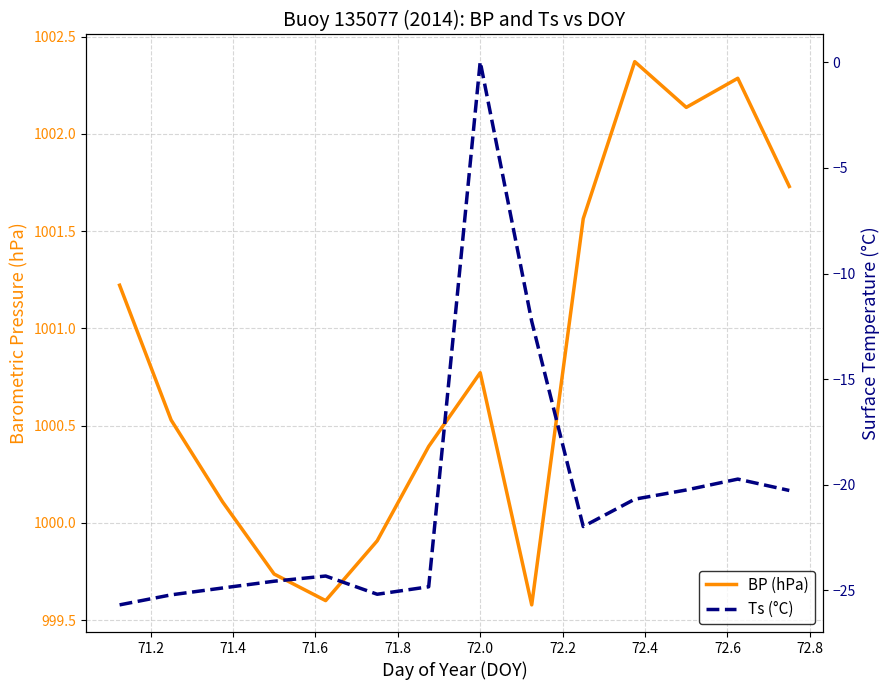

The value of BP (hPa) at 72.0 is 1469.1. True or false?

False